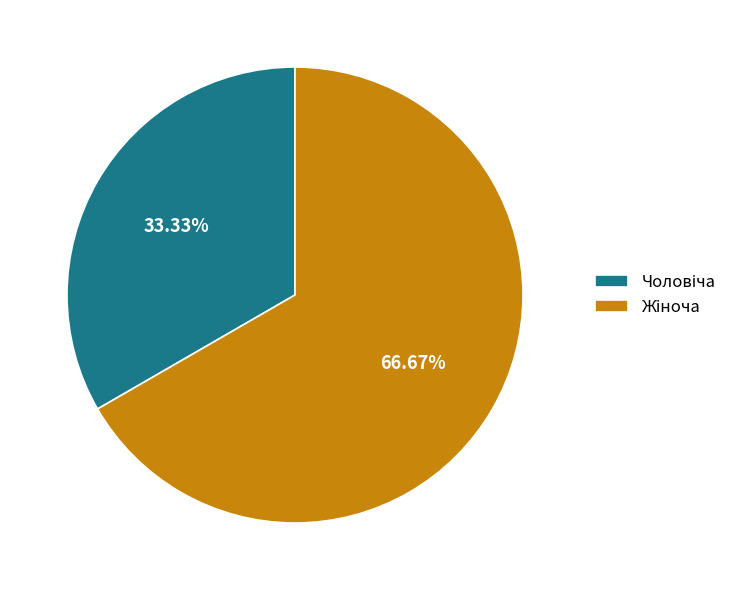

Is there a majority slice in this chart?

Yes